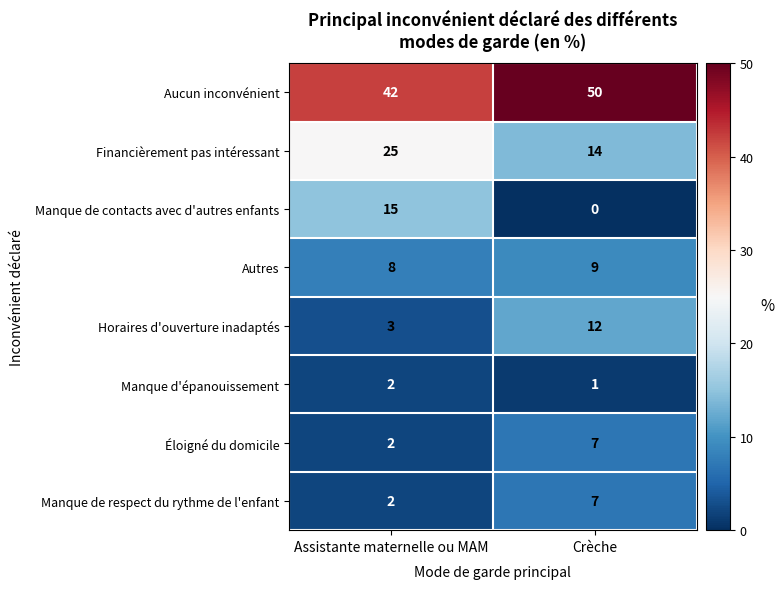

What is the total value across all series at Crèche?

100